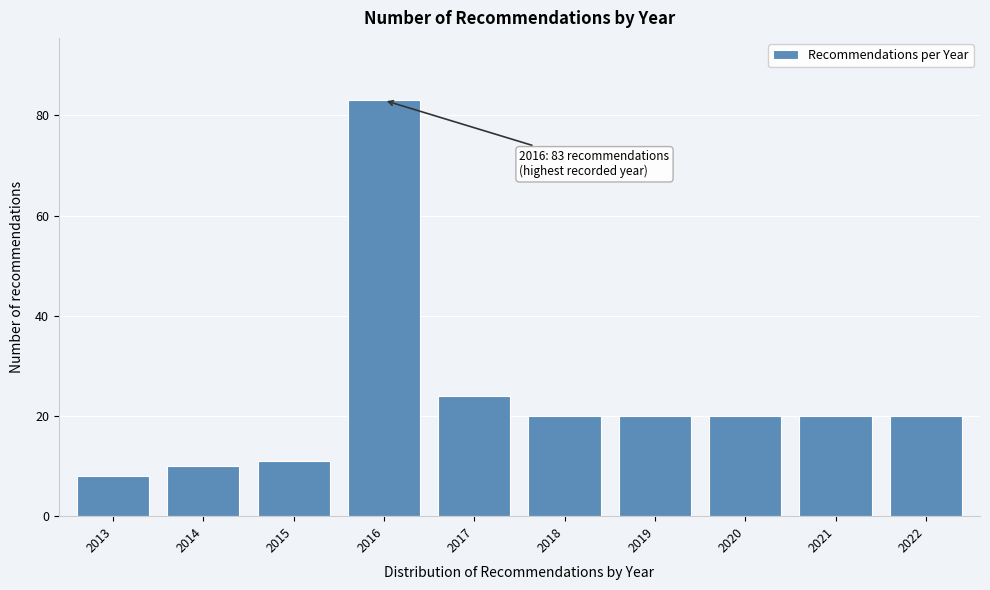

Reading right to left, list all the values displayed in this chart.

2022=20	2021=20	2020=20	2019=20	2018=20	2017=24	2016=83	2015=11	2014=10	2013=8